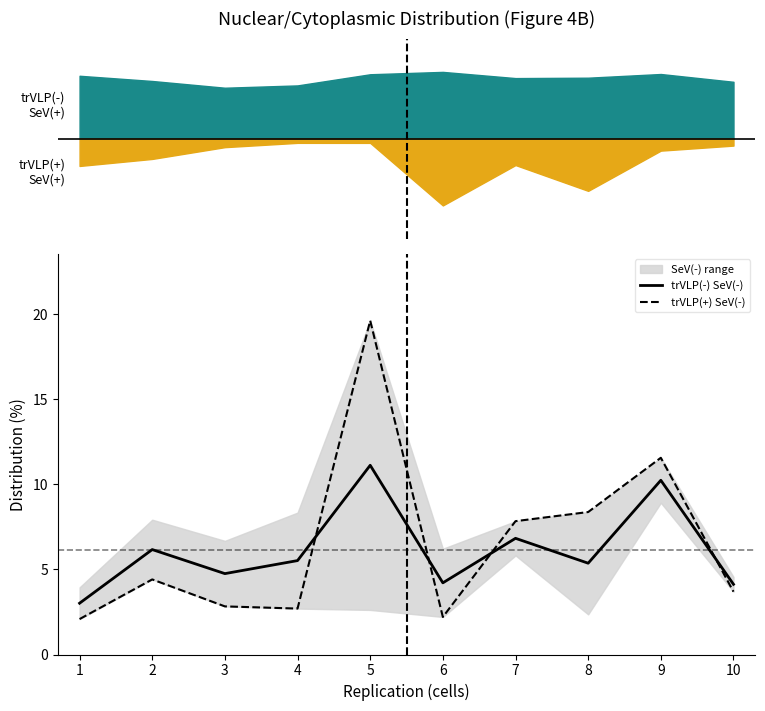

Count the number of categories in the chart.

10